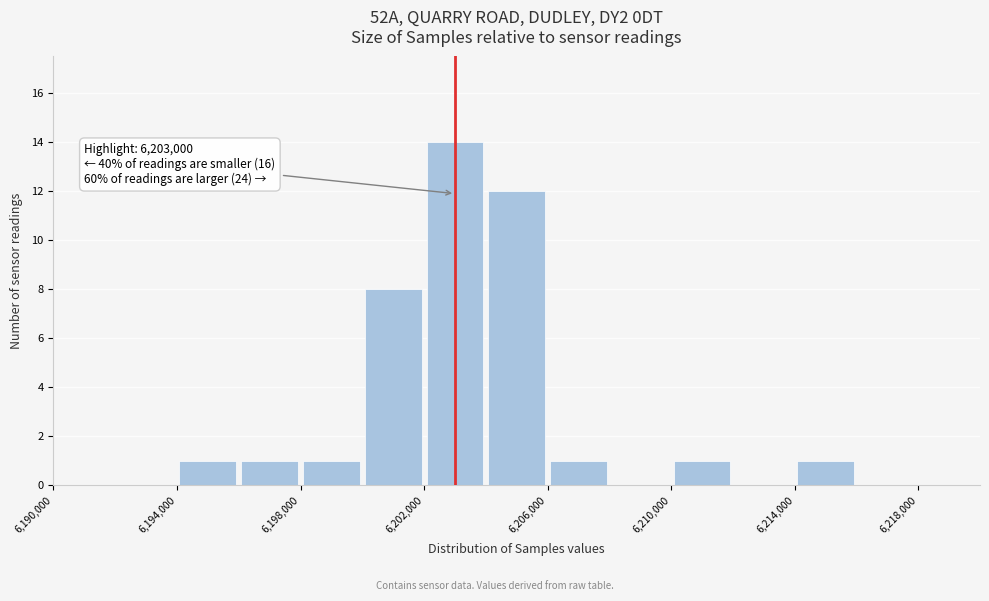

Over which range of the x-axis is the bar tallest?

6202000 to 6204000